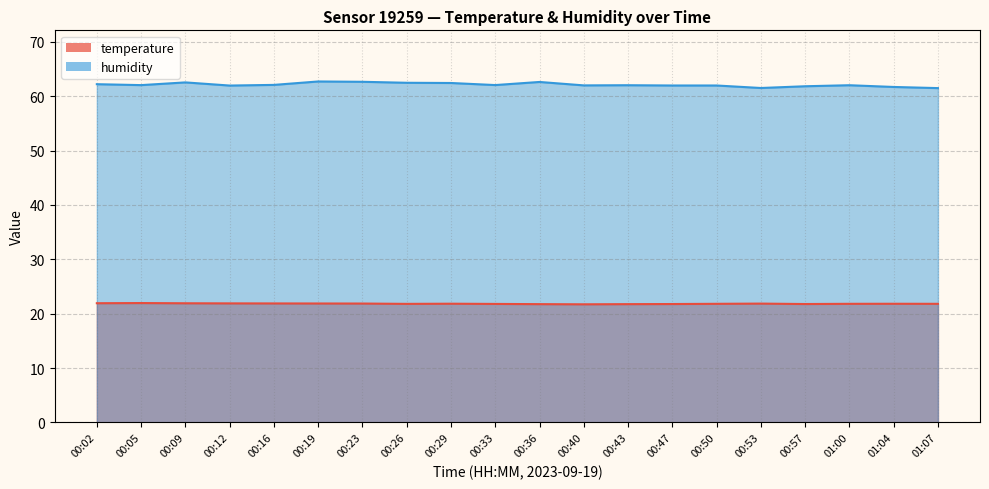

What is the value of the temperature point at the 7th from the left?

21.9